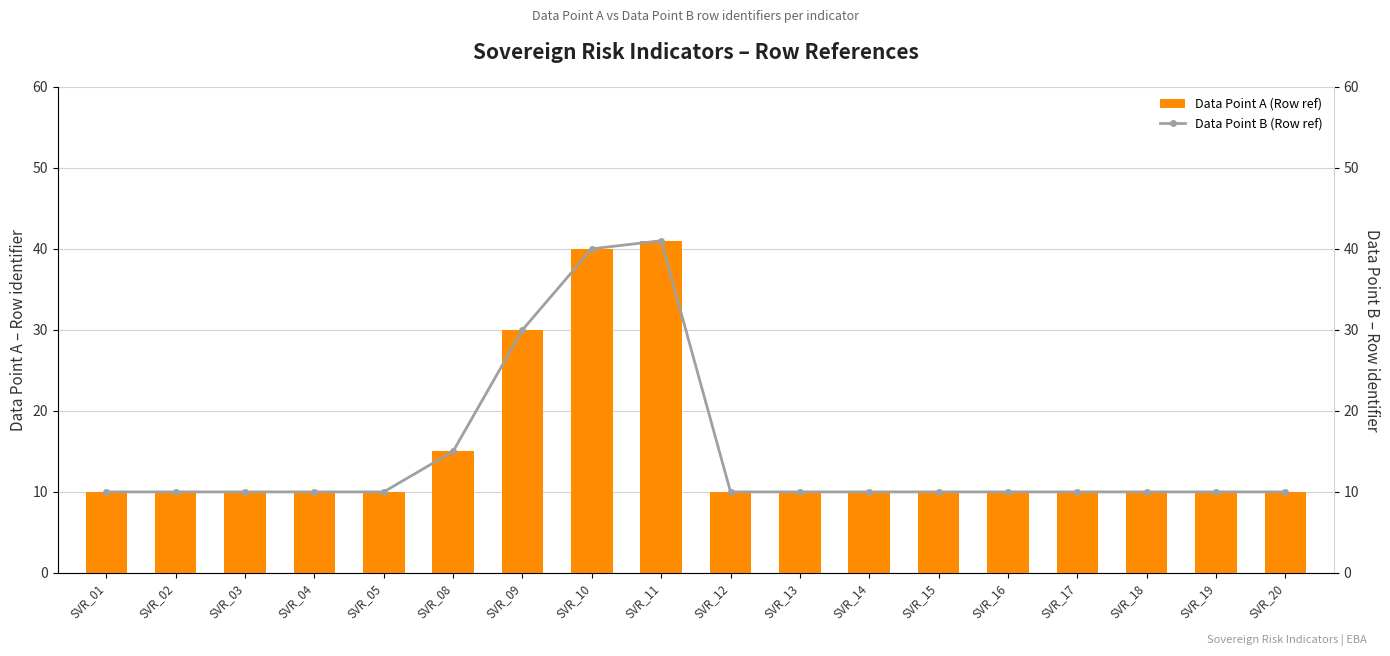

Reading left to right, what are all the values shown in this chart?

Data Point A (Row ref): 10	10	10	10	10	15	30	40	41	10	10	10	10	10	10	10	10	10
Data Point B (Row ref): 10	10	10	10	10	15	30	40	41	10	10	10	10	10	10	10	10	10